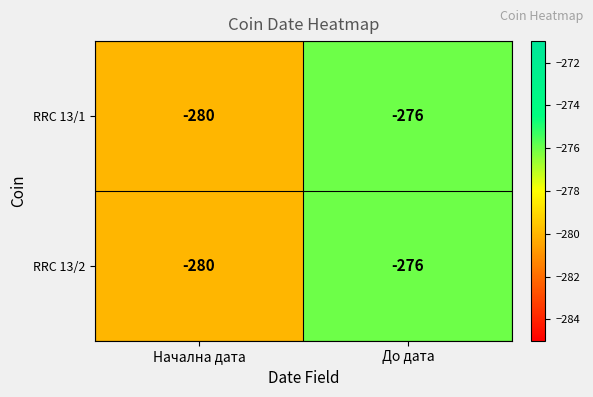

How many distinct data groups are displayed?

2